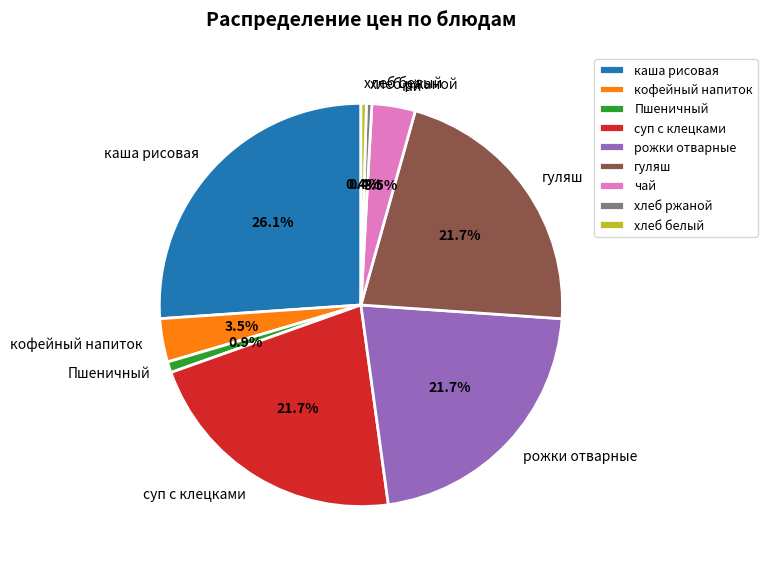

What percentage is NOT represented by каша рисовая?

73.9%